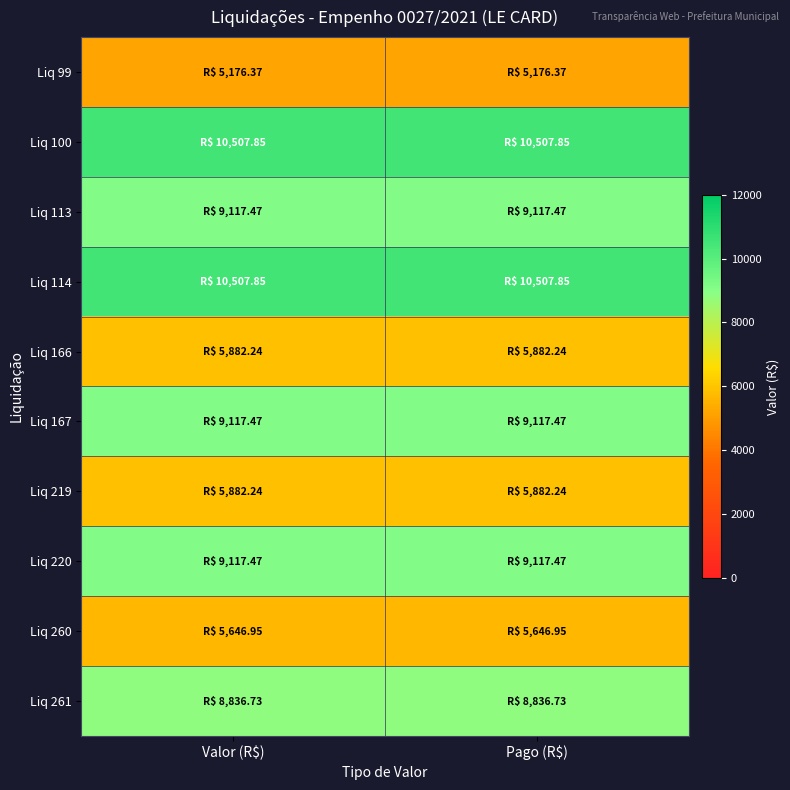

Reading right to left, extract all data points from this chart.

Liq 99: Pago (R$)=5176.4	Valor (R$)=5176.4
Liq 100: Pago (R$)=10507.9	Valor (R$)=10507.9
Liq 113: Pago (R$)=9117.5	Valor (R$)=9117.5
Liq 114: Pago (R$)=10507.9	Valor (R$)=10507.9
Liq 166: Pago (R$)=5882.2	Valor (R$)=5882.2
Liq 167: Pago (R$)=9117.5	Valor (R$)=9117.5
Liq 219: Pago (R$)=5882.2	Valor (R$)=5882.2
Liq 220: Pago (R$)=9117.5	Valor (R$)=9117.5
Liq 260: Pago (R$)=5646.9	Valor (R$)=5646.9
Liq 261: Pago (R$)=8836.7	Valor (R$)=8836.7